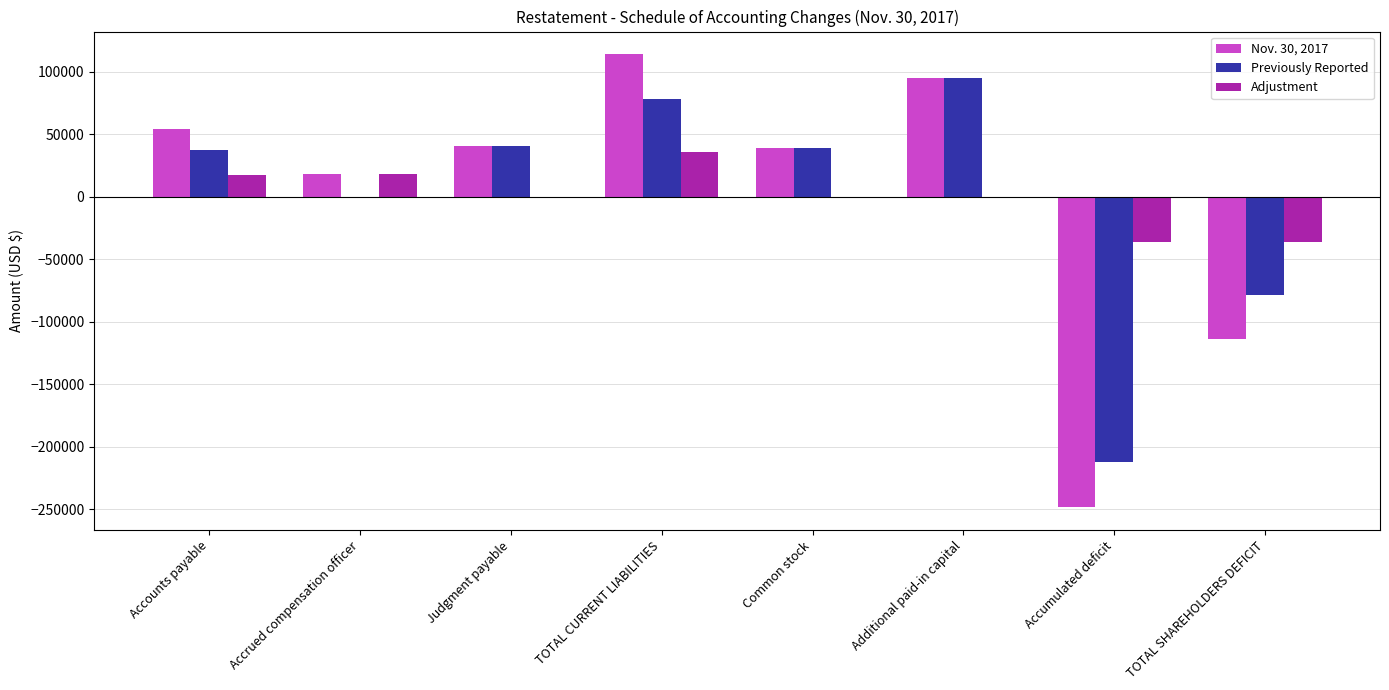

What are all the series names shown in the legend?

Nov. 30, 2017, Previously Reported, Adjustment